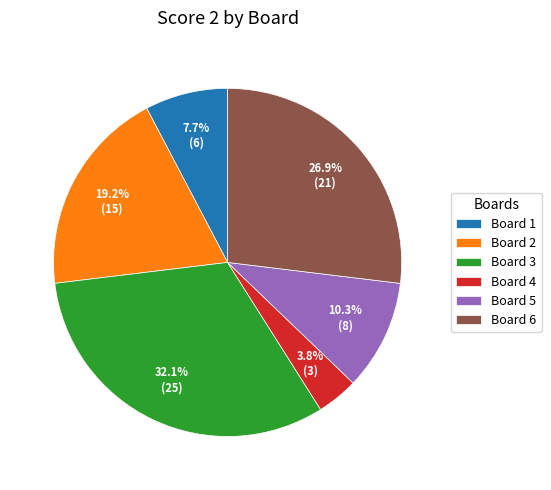

To the nearest percent, what is the difference between the largest and smallest slice percentages?

28%